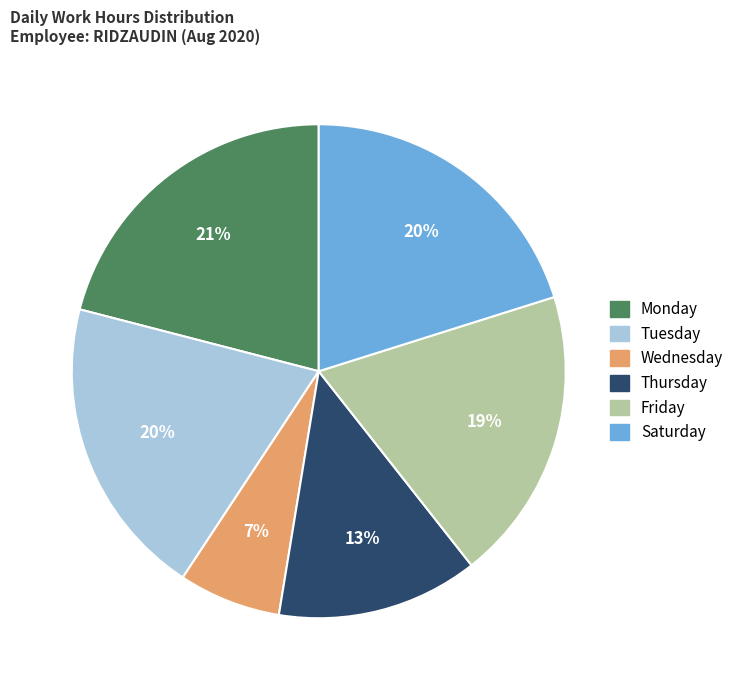

To the nearest percent, what is the difference between the largest and smallest slice percentages?

14%